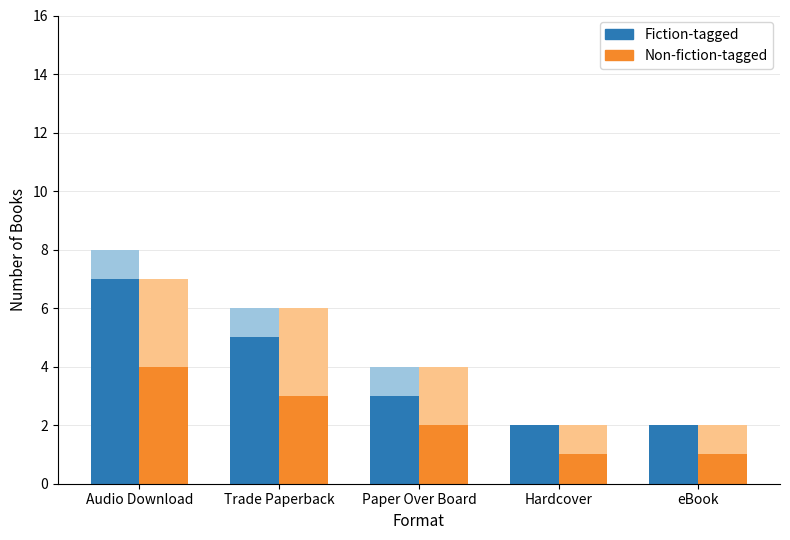

What are all the series names shown in the legend?

Fiction-tagged, Non-fiction-tagged